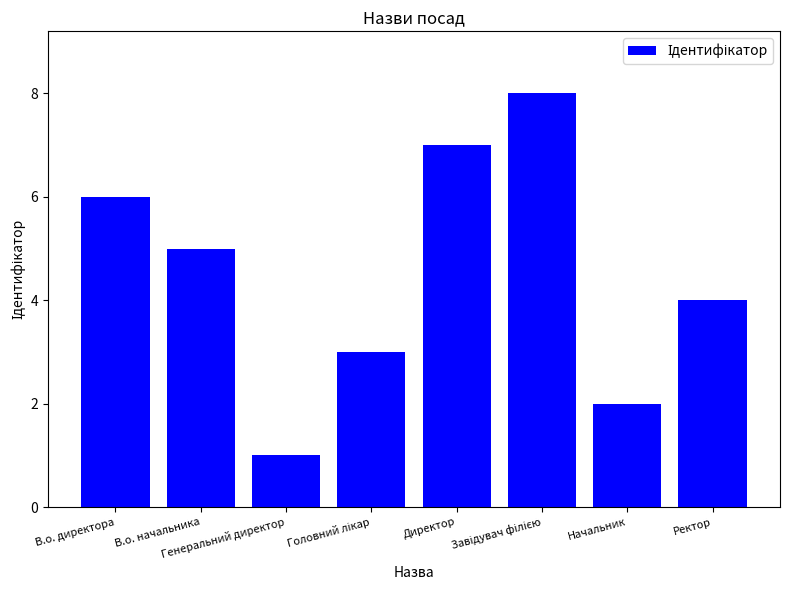

What is the greatest value displayed?

8